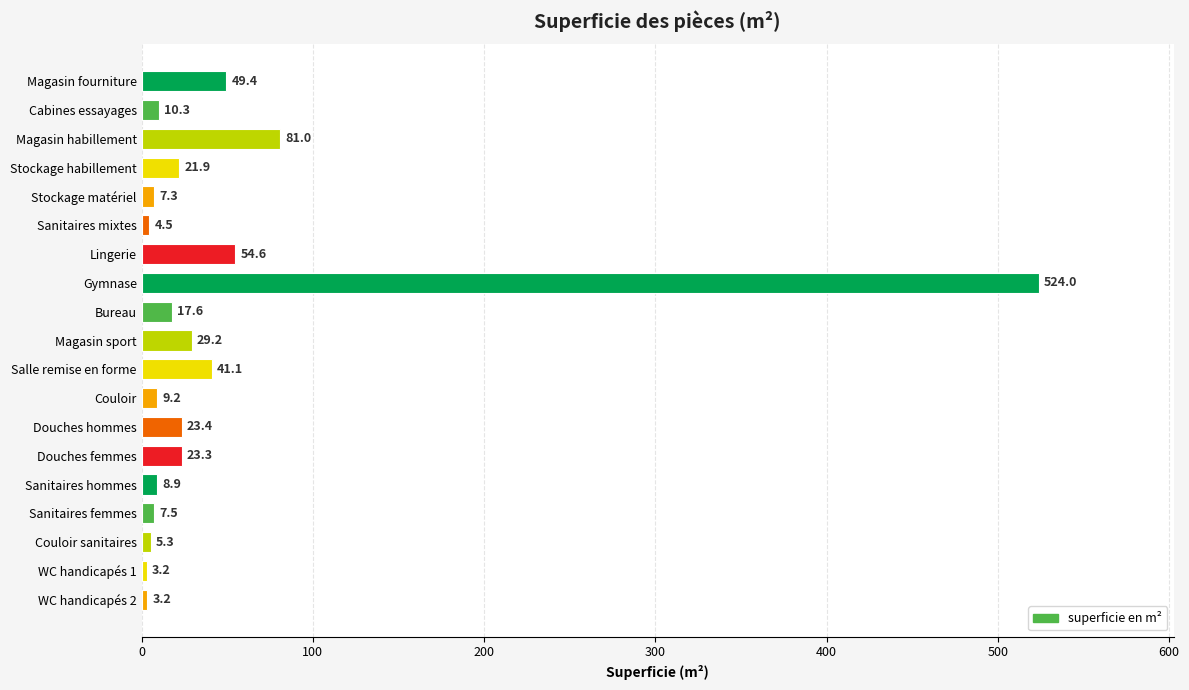

How many categories are shown in the chart?

19